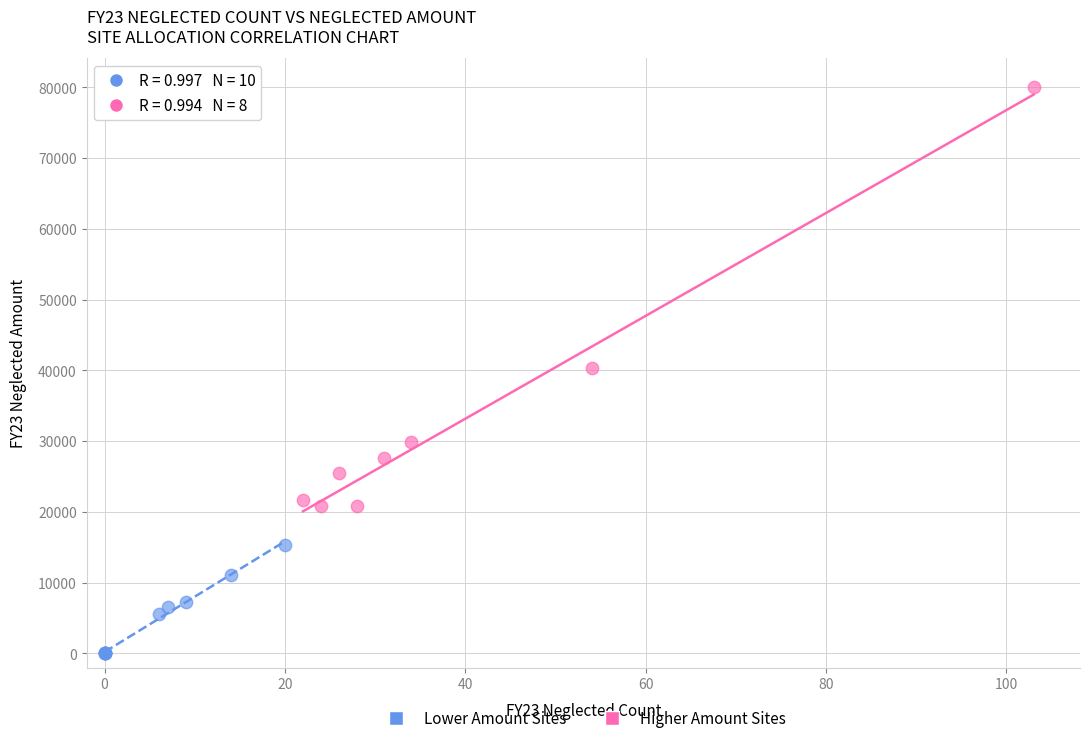

Which series reaches the minimum Y coordinate?

Lower Amount Sites